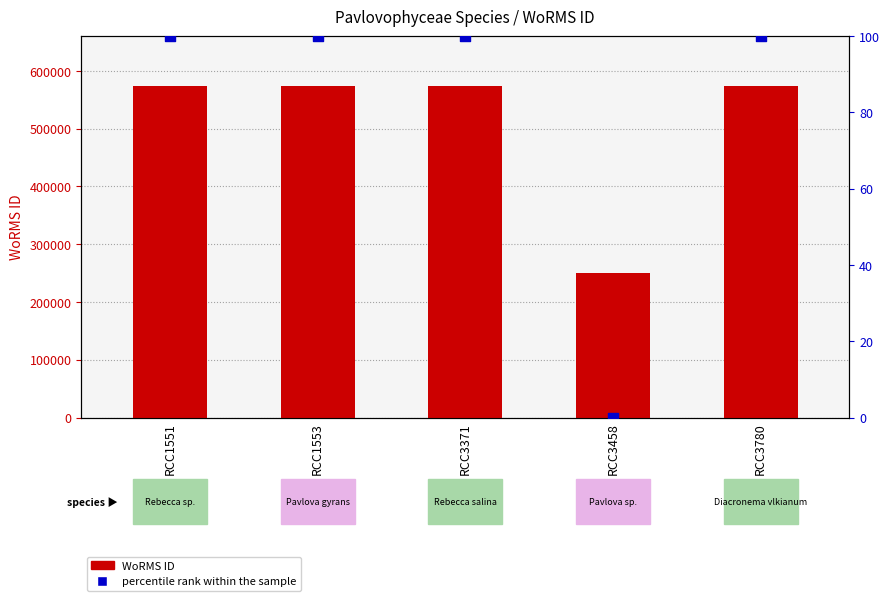

At which category is the sum across all series the highest?

RCC1553